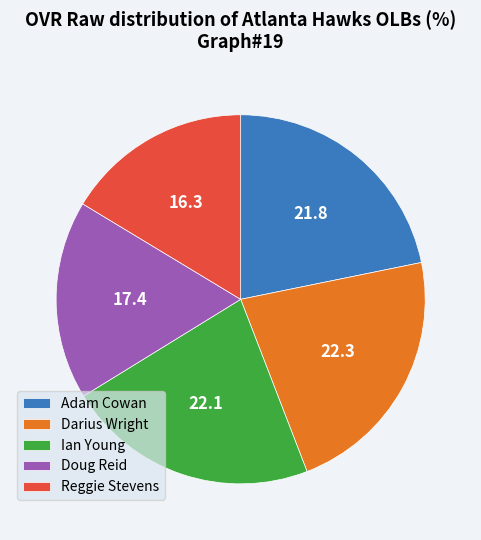

Approximately how many times larger is the value at Reggie Stevens compared to Ian Young?

0.7